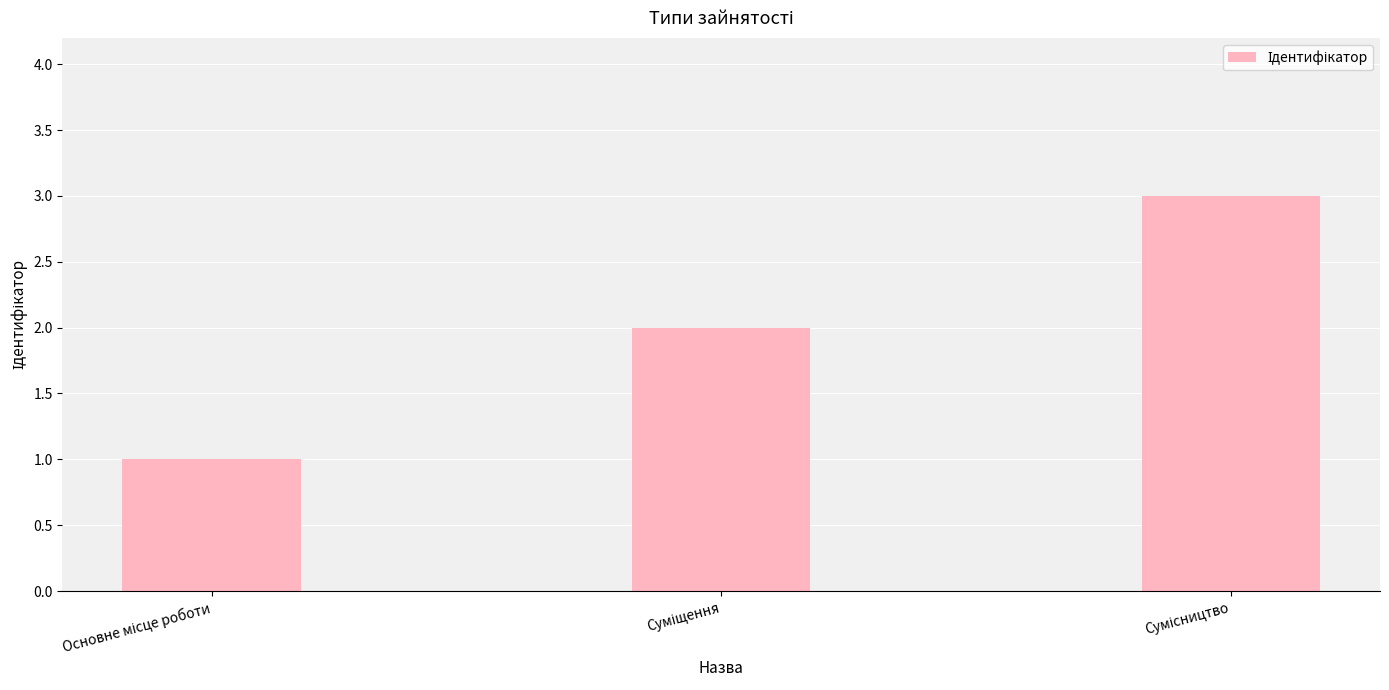

What is the greatest value displayed?

3